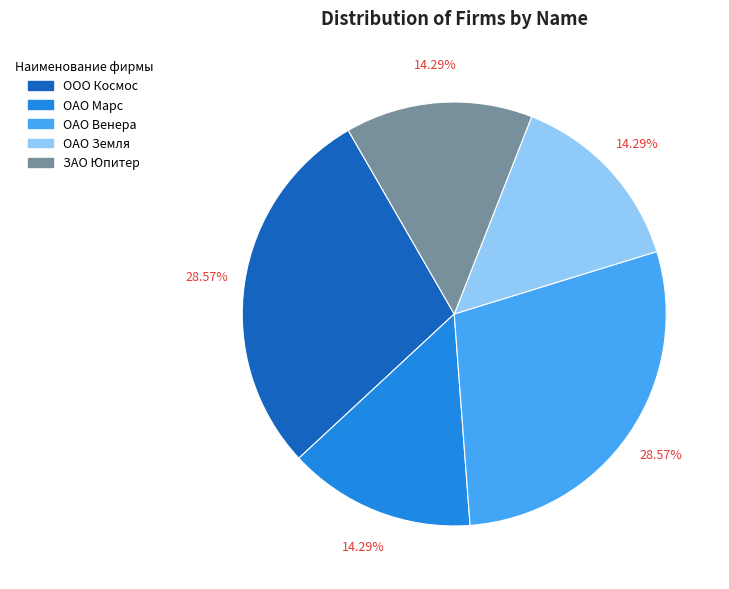

Is the sum of ОАО Марс and ОАО Венера greater than half?

No